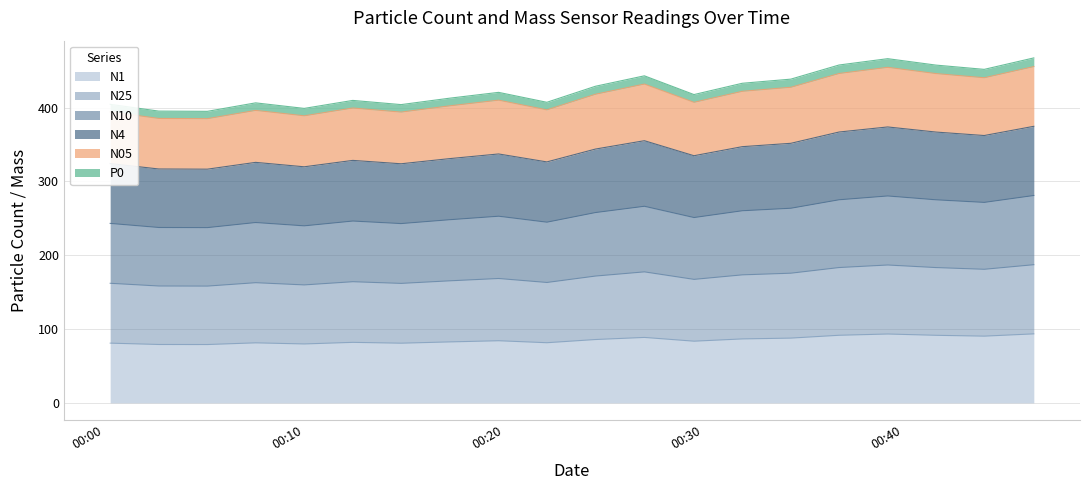

Does the chart display data point markers on the line(s)?

No